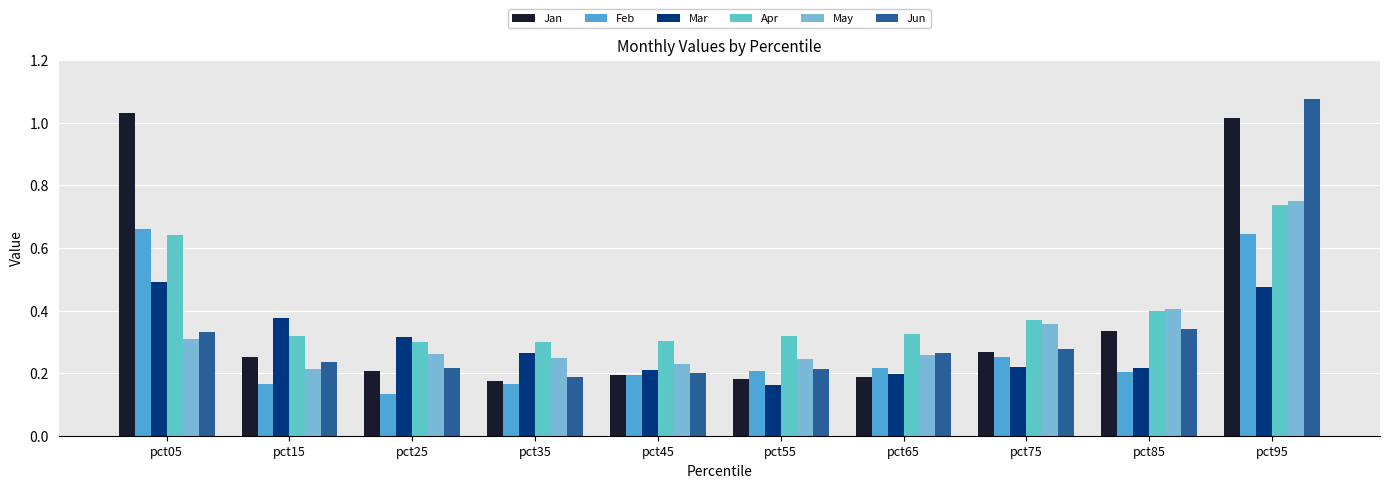

Is the value of Feb at pct65 greater than the value of May at pct25?

No